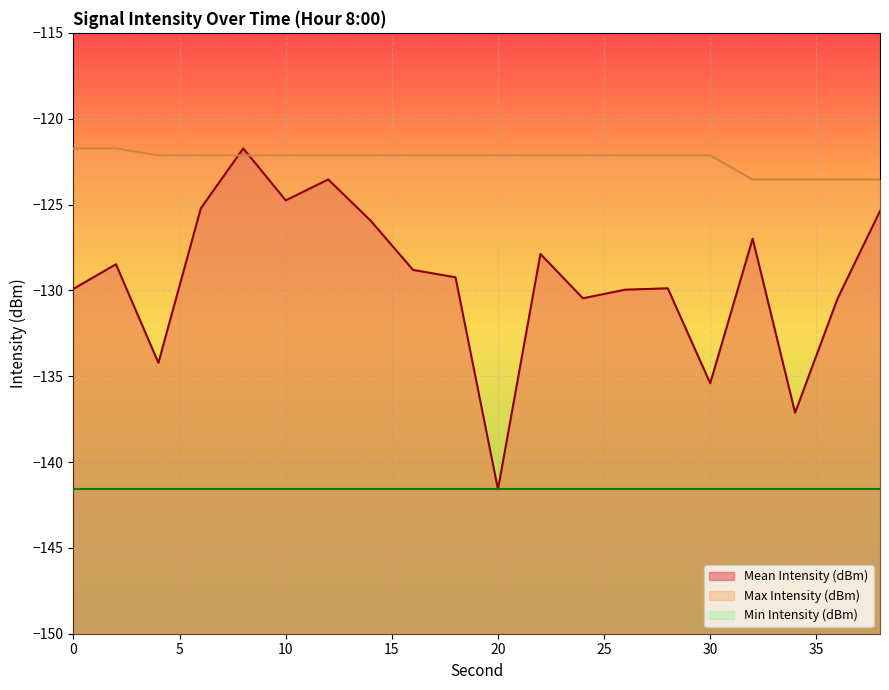

What are all the series names shown in the legend?

Mean Intensity (dBm), Max Intensity (dBm), Min Intensity (dBm)